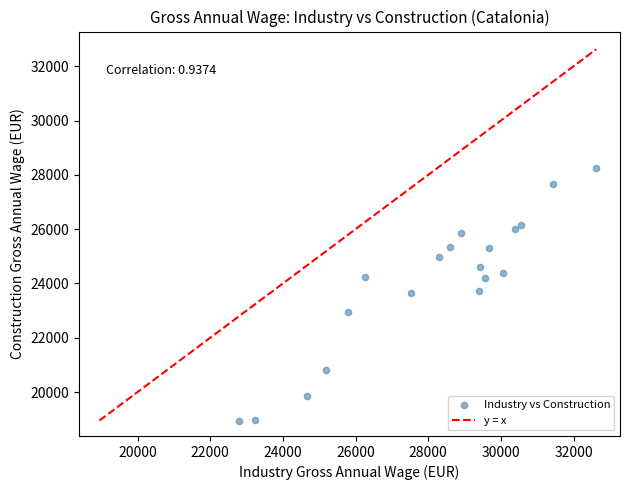

What is the range of X values (max minus min)?

9840.8